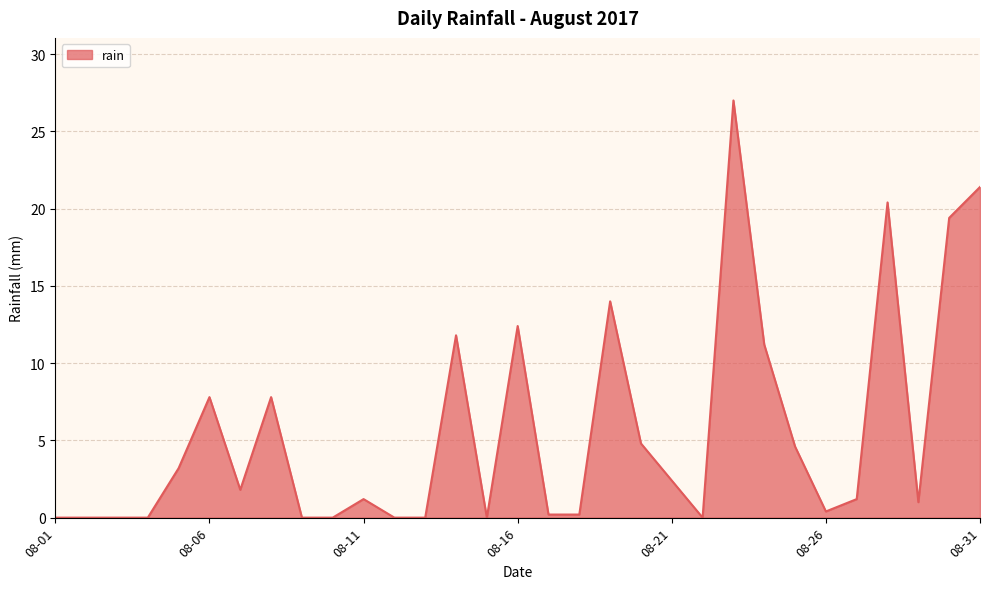

What is the greatest value displayed?

27.0